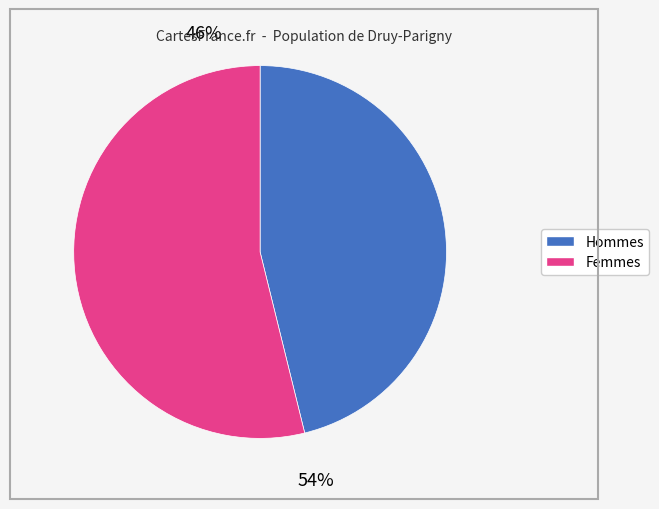

Does any single category account for the majority?

Yes